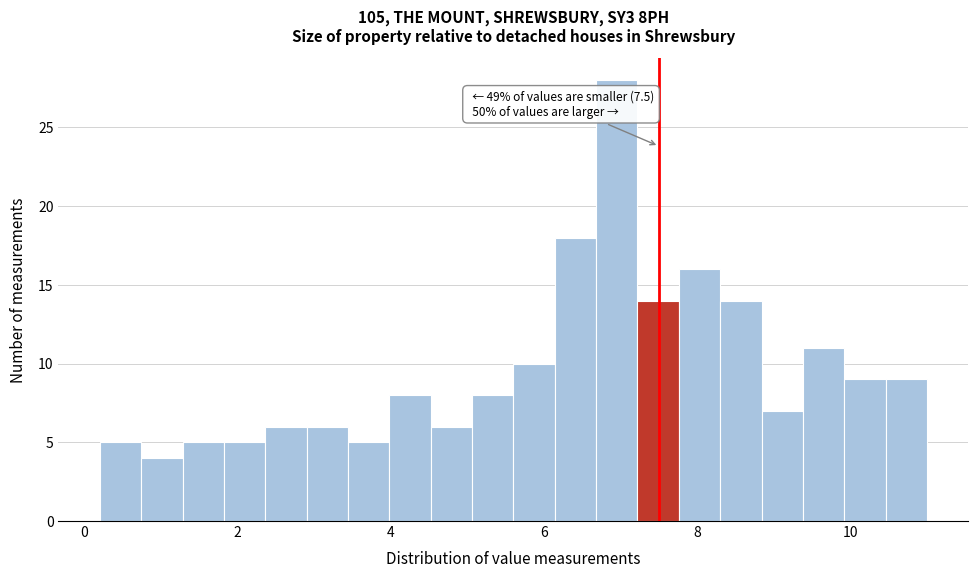

Around what value on the x-axis is the tallest bar? Give the approximate position of its centre, as read against the axis.

7.0